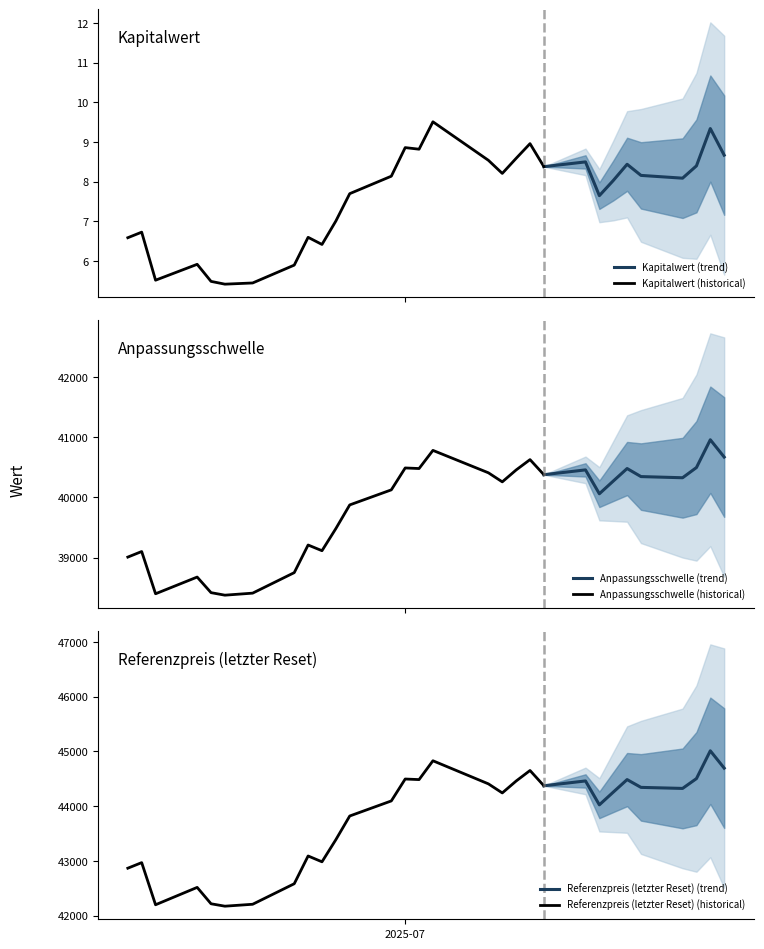

True or false: Referenzpreis (letzter Reset) has more than 1 interior local peaks.

True